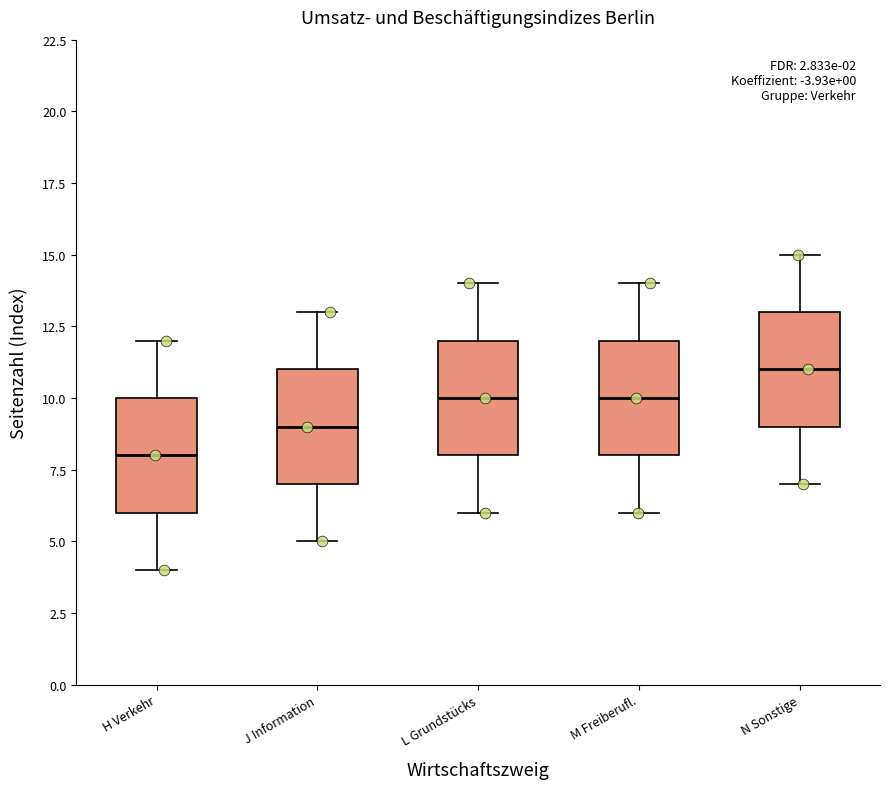

Where is the upper edge of the box for H Verkehr on the y-axis? The values are not printed on the chart, so give them approximately, as read against the axis.

10